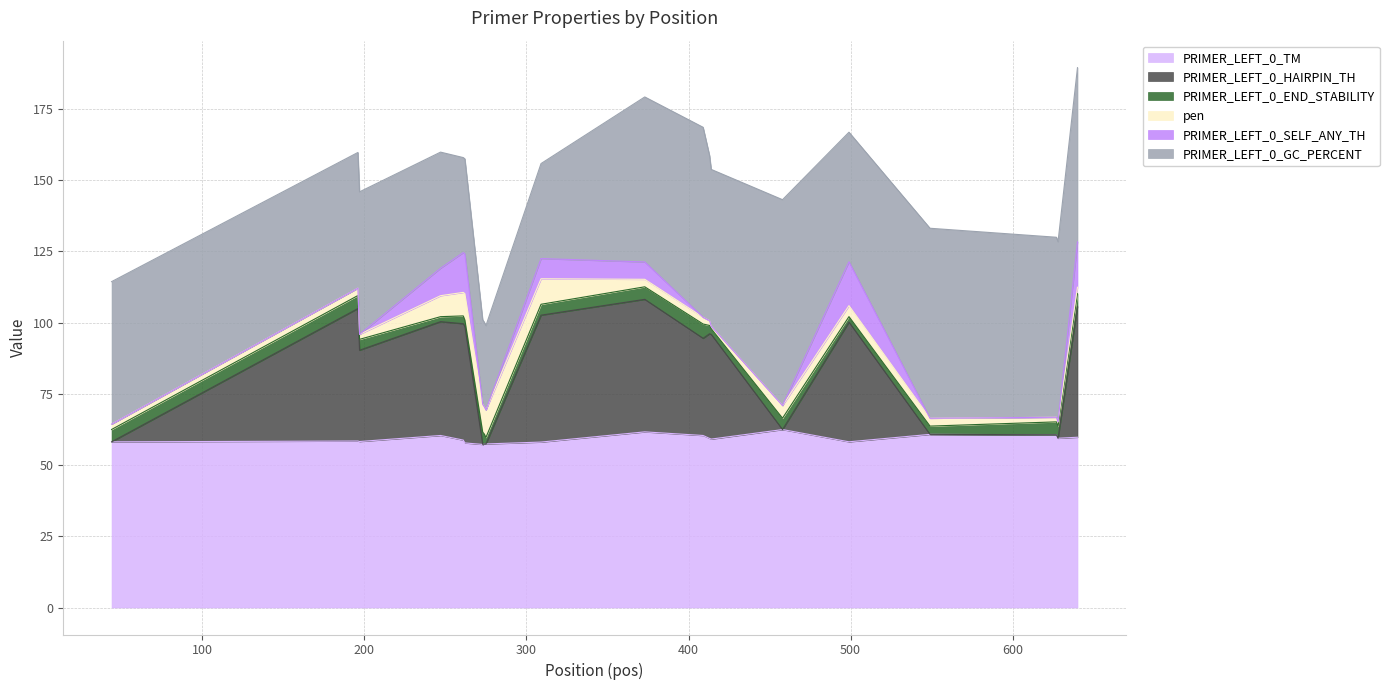

Which series has the largest total across all categories?

PRIMER_LEFT_0_TM